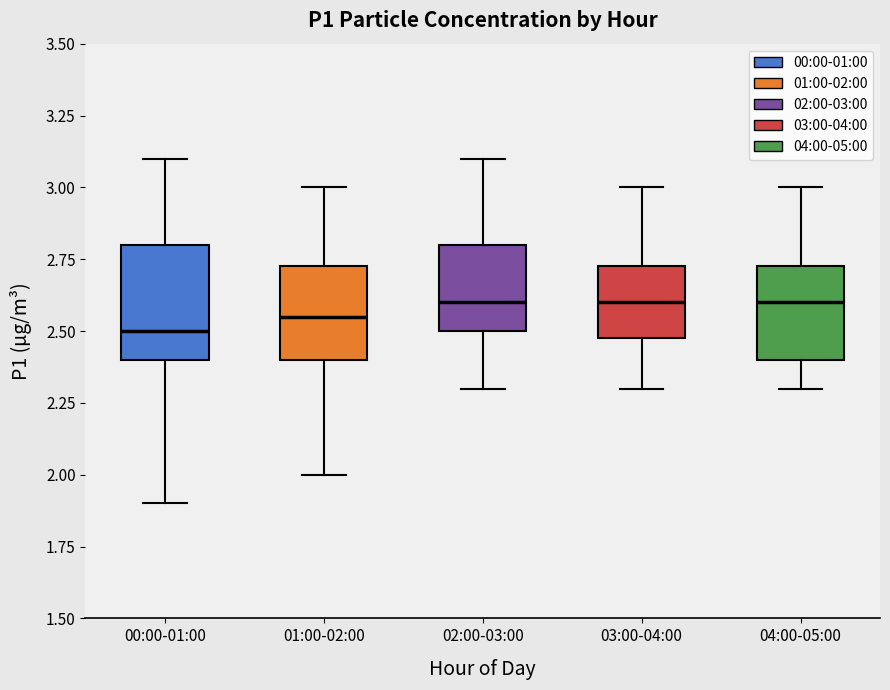

Reading left to right, transcribe this box plot: for each box, give where its median line is, the range the box spans, and where its two whiskers end, as read against the y-axis. The values are not printed on the chart, so give them approximately, as read against the axis.

00:00-01:00: median 2.50, box 2.40 to 2.80, whiskers 1.90 to 3.10
01:00-02:00: median 2.55, box 2.40 to 2.75, whiskers 2.00 to 3.00
02:00-03:00: median 2.60, box 2.50 to 2.80, whiskers 2.30 to 3.10
03:00-04:00: median 2.60, box 2.50 to 2.75, whiskers 2.30 to 3.00
04:00-05:00: median 2.60, box 2.40 to 2.75, whiskers 2.30 to 3.00